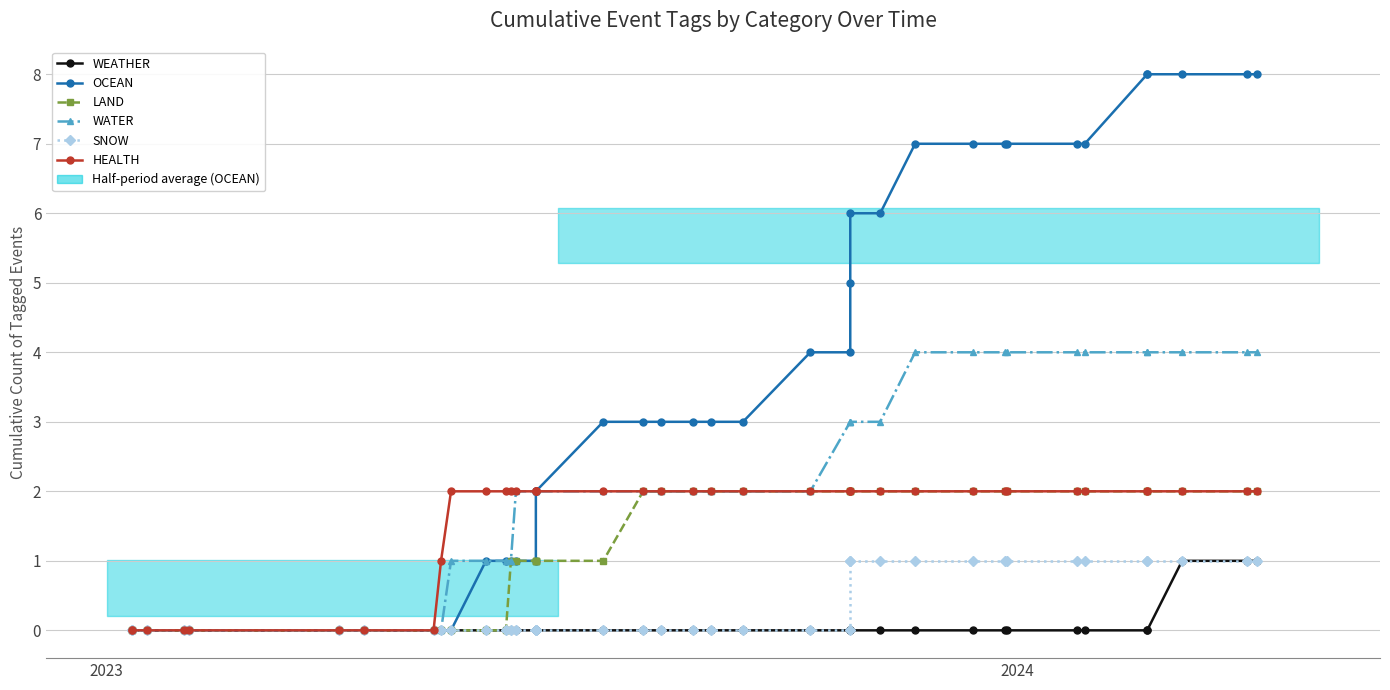

How many lines are shown in the chart?

6